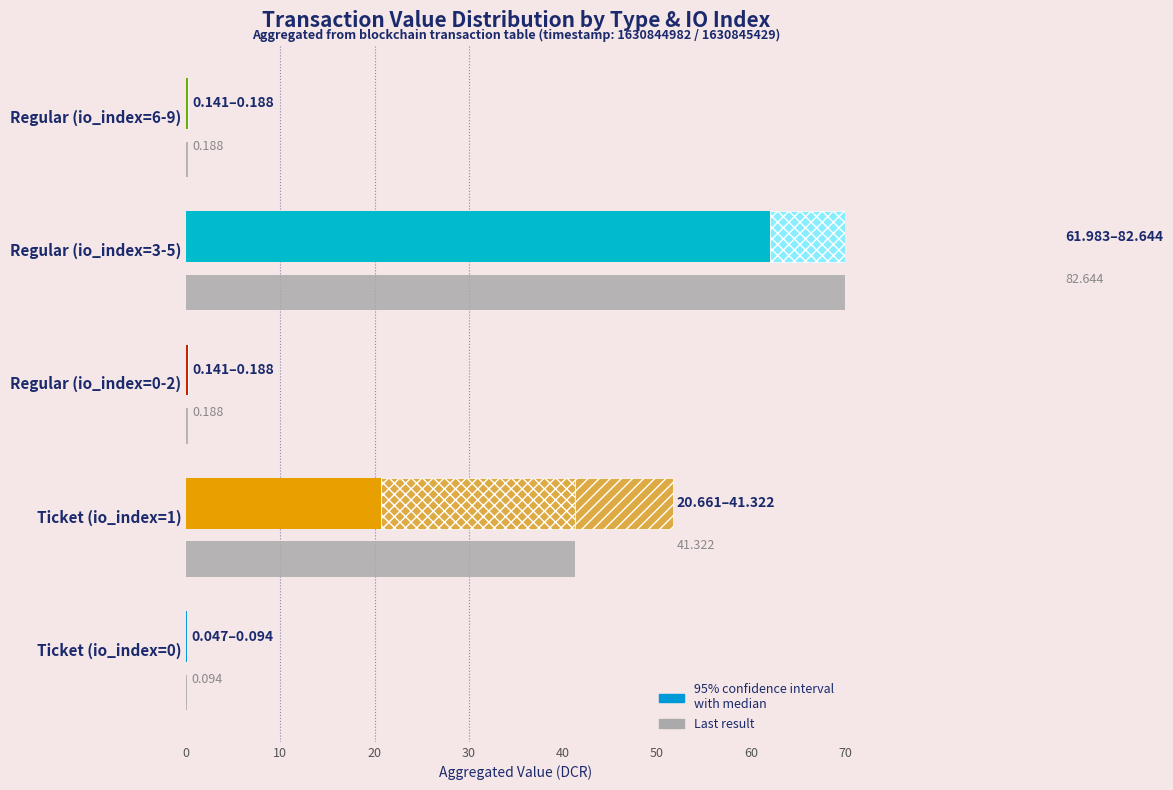

True or false: the data shows 82.6 at Regular (io_index=3-5).

True